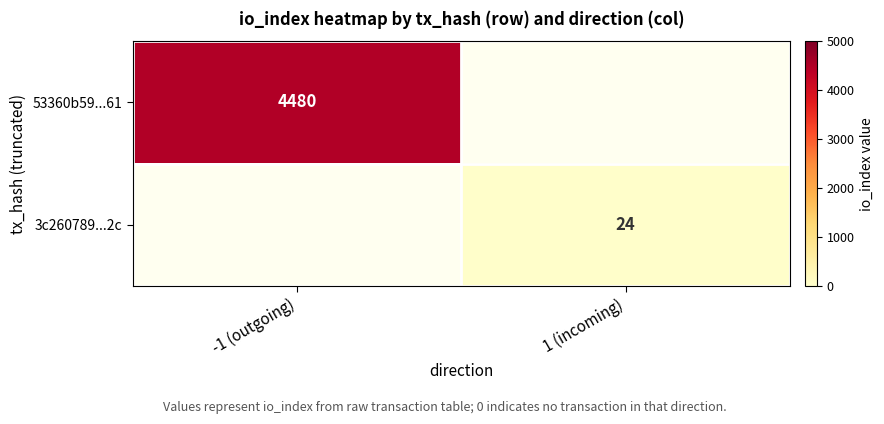

Which has a higher value, 1 (incoming) or -1 (outgoing)?

-1 (outgoing)